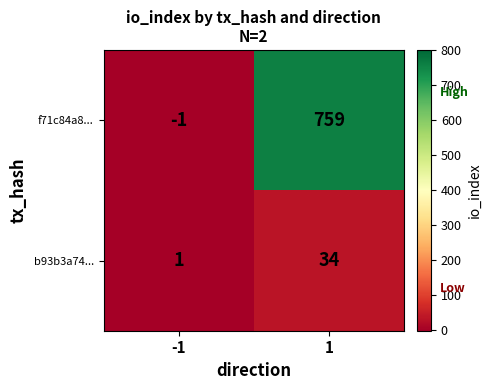

Rank the series by their average value, from highest to lowest.

f71c84a8..., b93b3a74...